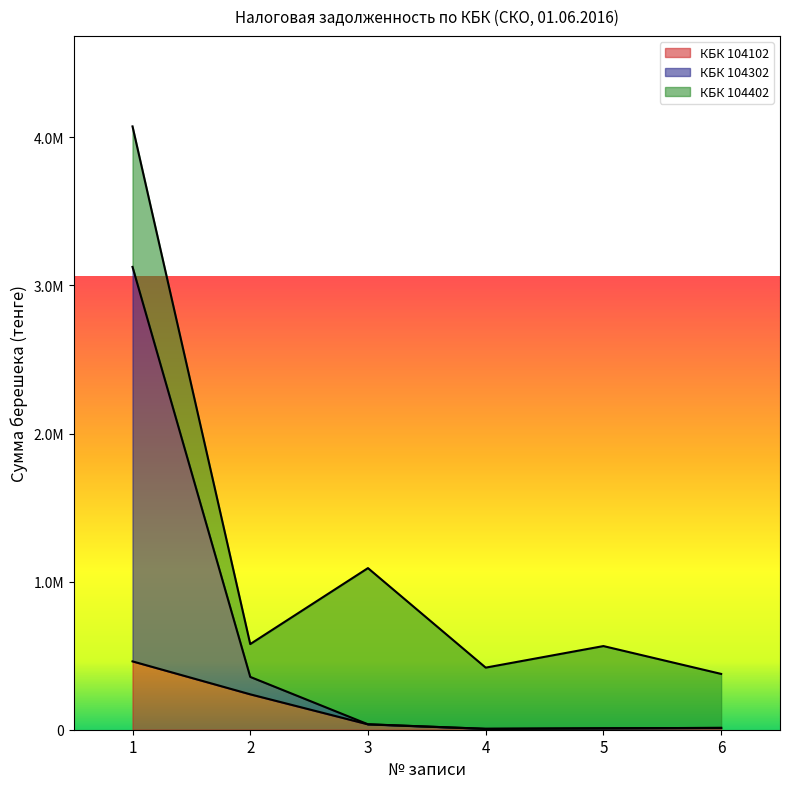

What is the difference between the second highest and minimum values in the КБК 104102 series?

232919.2